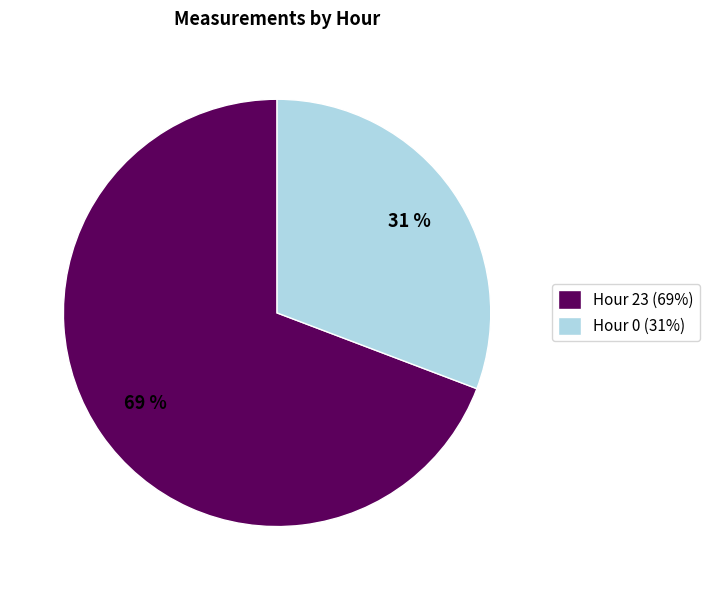

Is it true that Hour 0 is 24% of the pie?

False